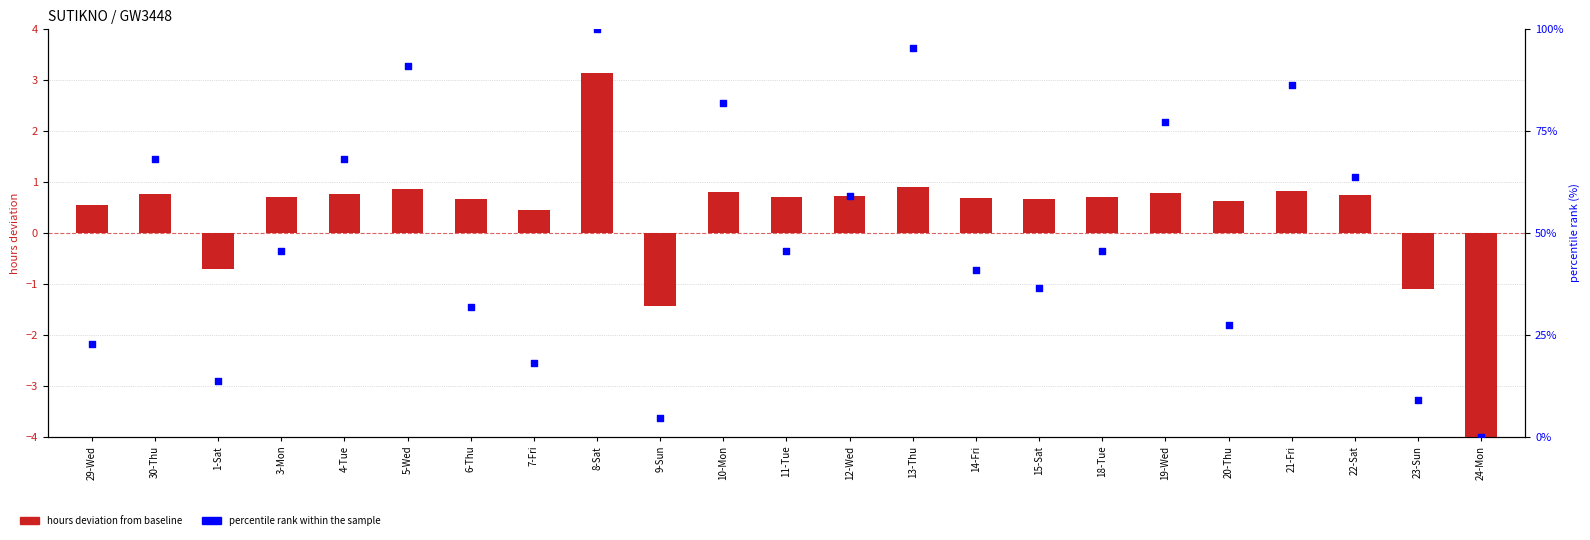

Is the value of hours deviation at 10-Mon greater than the value of percentile rank within the sample at 30-Thu?

No